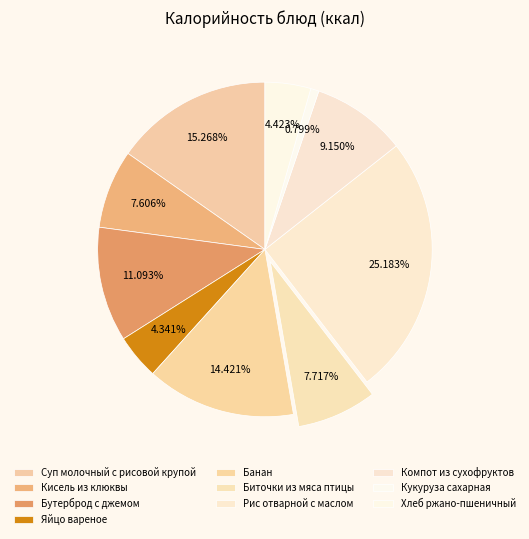

How many segments does this pie chart have?

10